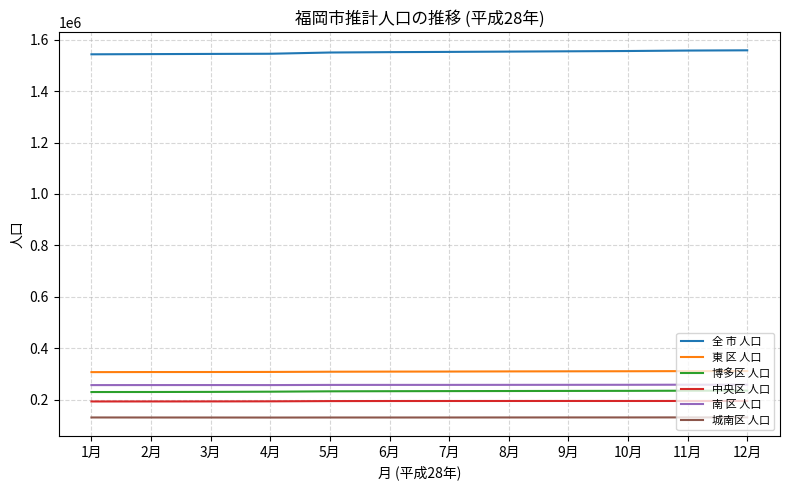

True or false: 城南区 人口 and 中央区 人口 intersect in this chart.

False